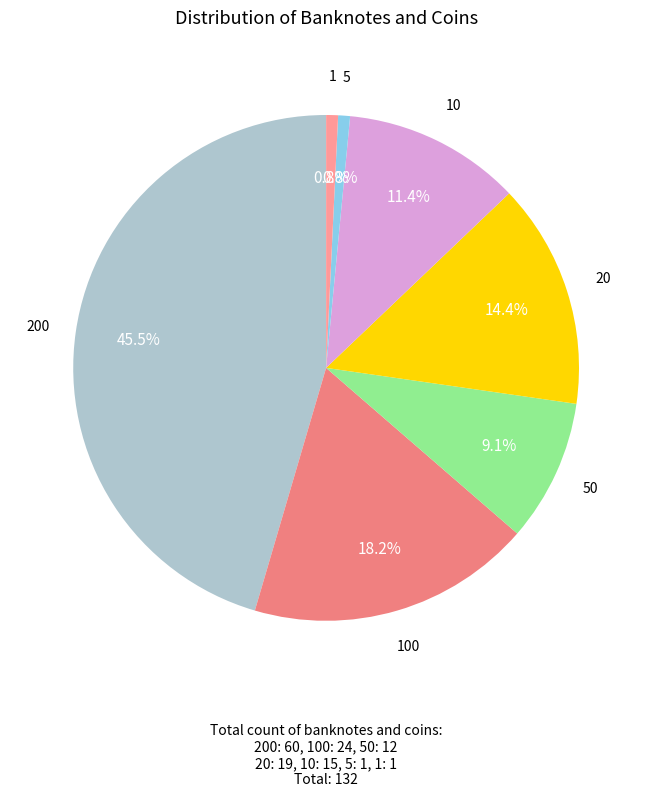

What percentage is the 100 slice, to the nearest percent?

18%